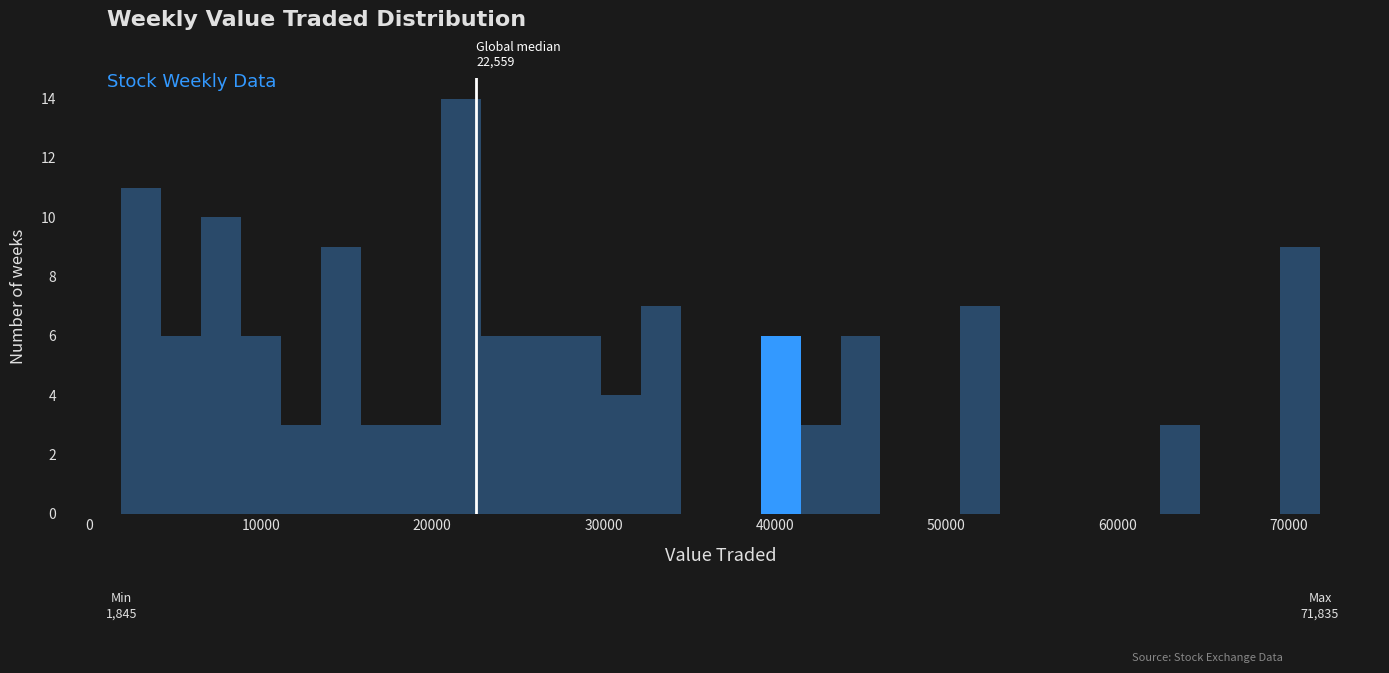

Read against the x-axis, roughly where is the centre of the tallest bar?

22000